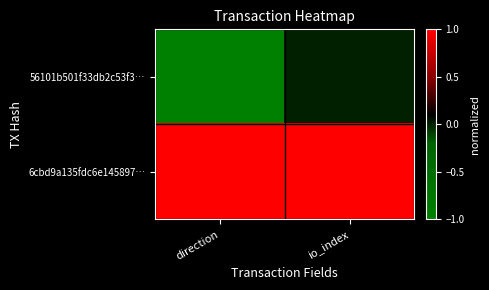

Between io_index and direction, which is larger?

io_index